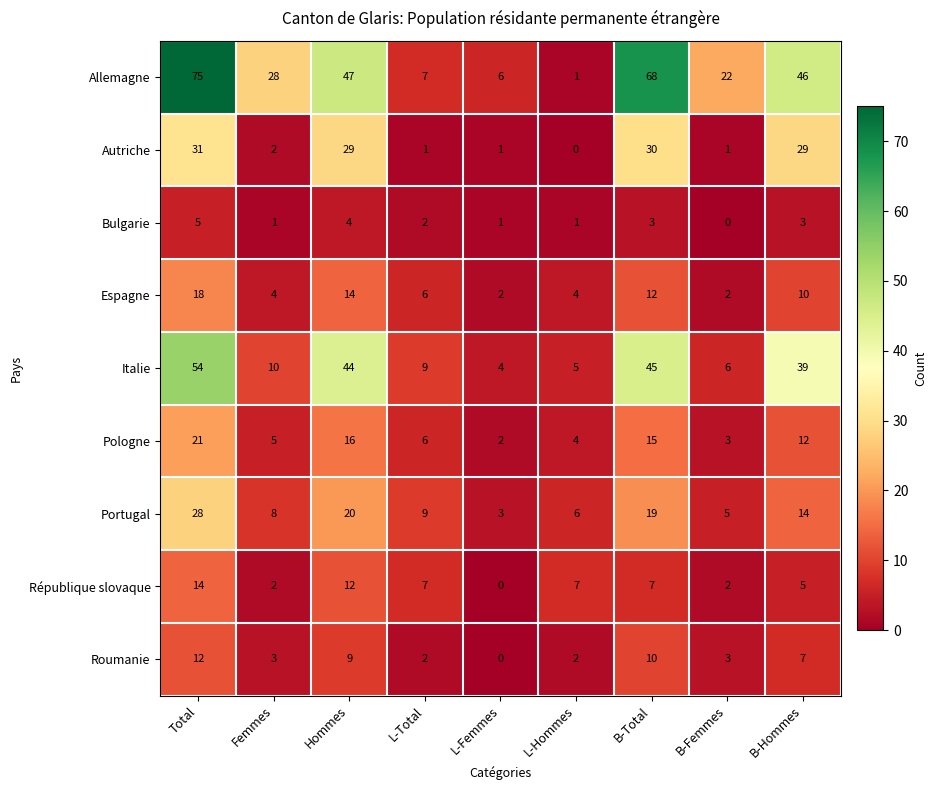

List the series in order of their peak value, lowest first.

Bulgarie, Roumanie, République slovaque, Espagne, Pologne, Portugal, Autriche, Italie, Allemagne